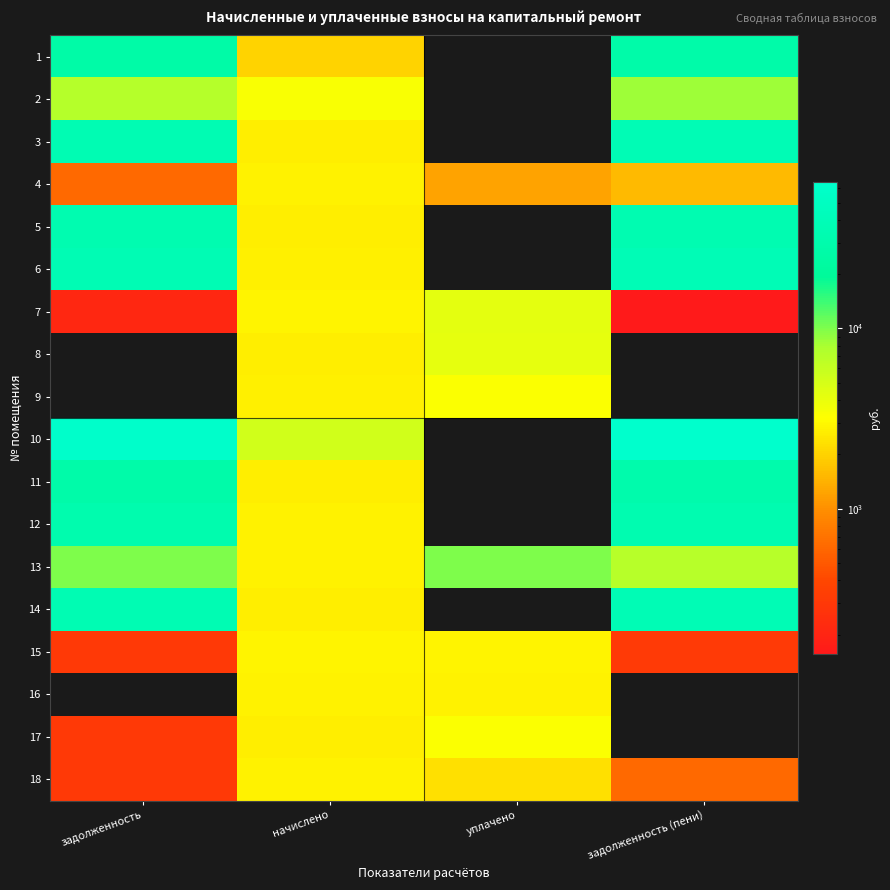

Reading left to right, extract all data points from this chart.

1: задолженность=26914.7	начислено=2022.5	уплачено=0.0	задолженность (пени)=28124.3
2: задолженность=7140.9	начислено=3367.6	уплачено=0.0	задолженность (пени)=8429.3
3: задолженность=35865.1	начислено=2695.1	уплачено=0.0	задолженность (пени)=37476.9
4: задолженность=612.2	начислено=2766.6	уплачено=1232.2	задолженность (пени)=1545.1
5: задолженность=32925.1	начислено=2676.0	уплачено=0.0	задолженность (пени)=34480.0
6: задолженность=36372.8	начислено=2733.2	уплачено=0.0	задолженность (пени)=38007.5
7: задолженность=207.6	начислено=2842.9	уплачено=4299.5	задолженность (пени)=155.8
8: задолженность=0.0	начислено=2666.4	уплачено=4140.0	задолженность (пени)=0.0
9: задолженность=0.0	начислено=2718.9	уплачено=3323.9	задолженность (пени)=0.0
10: задолженность=62057.5	начислено=5247.0	уплачено=0.0	задолженность (пени)=65195.6
11: задолженность=28461.0	начислено=2656.9	уплачено=0.0	задолженность (пени)=30050.1
12: задолженность=31894.6	начислено=2819.1	уплачено=0.0	задолженность (пени)=33548.6
13: задолженность=10012.0	начислено=2766.6	уплачено=10000.0	задолженность (пени)=7050.2
14: задолженность=35674.6	начислено=2680.7	уплачено=0.0	задолженность (пени)=37277.9
15: задолженность=305.4	начислено=2838.2	уплачено=2838.2	задолженность (пени)=315.4
16: задолженность=0.0	начислено=2780.9	уплачено=2820.4	задолженность (пени)=0.0
17: задолженность=304.4	начислено=2676.0	уплачено=3266.9	задолженность (пени)=0.0
18: задолженность=307.9	начислено=2771.4	уплачено=2327.3	задолженность (пени)=615.9